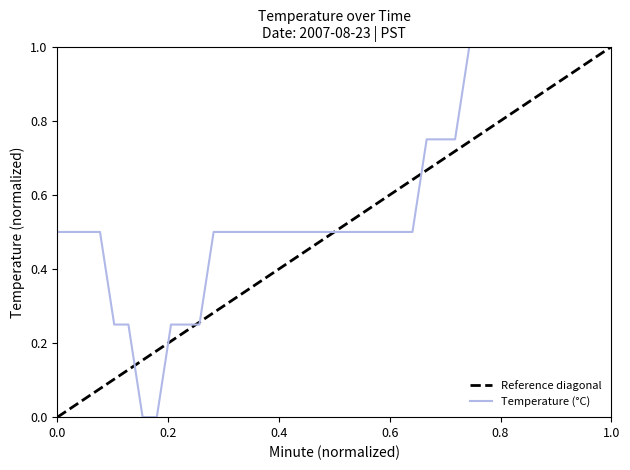

The chart shows a value of 0.8 at 13. True or false?

False